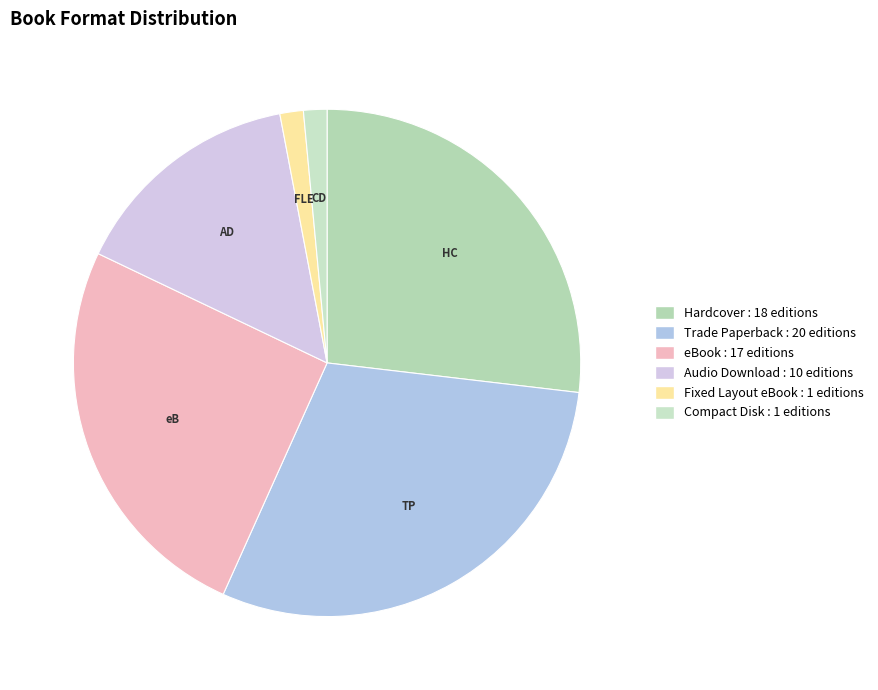

How many slices are in this pie chart?

6